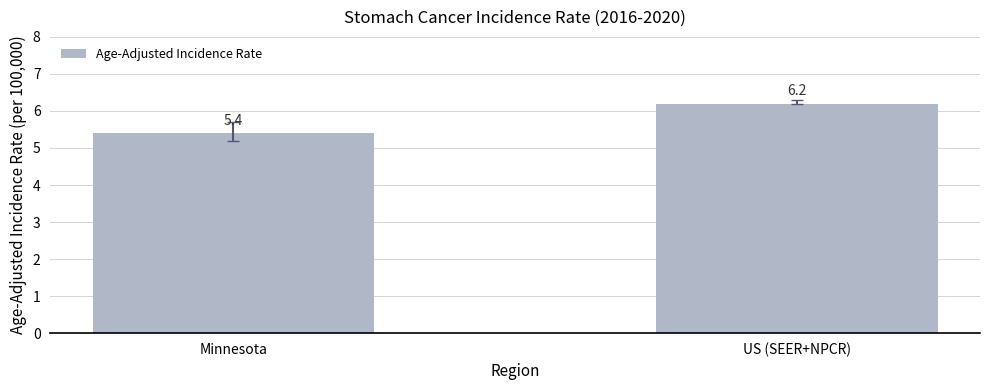

Where does the data first go above 6?

US (SEER+NPCR)